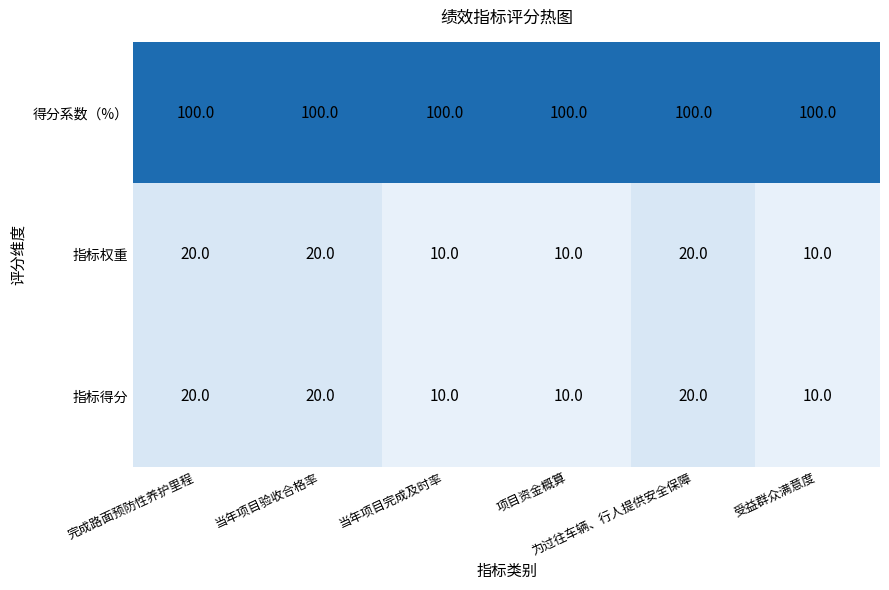

What is the minimum value shown in the chart?

10